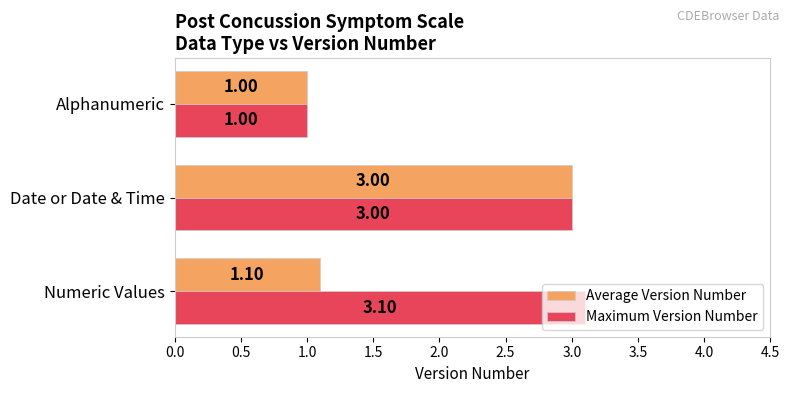

What are all the series names shown in the legend?

Average Version Number, Maximum Version Number